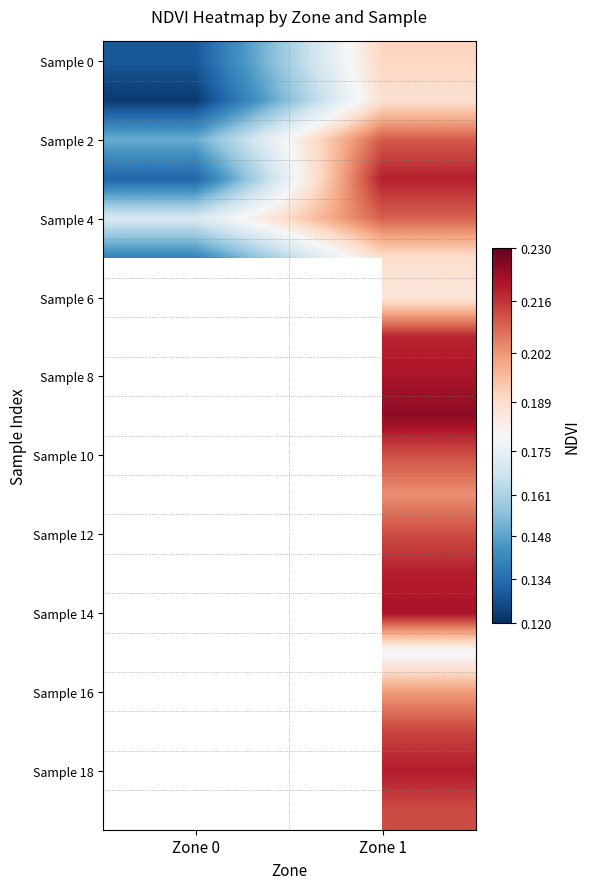

How many distinct data groups are displayed?

20